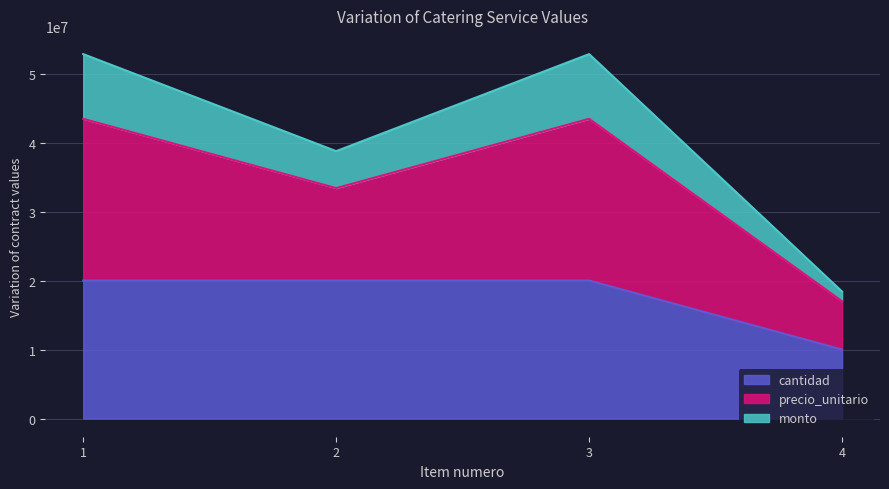

Which has a higher value, 3 or 4?

3